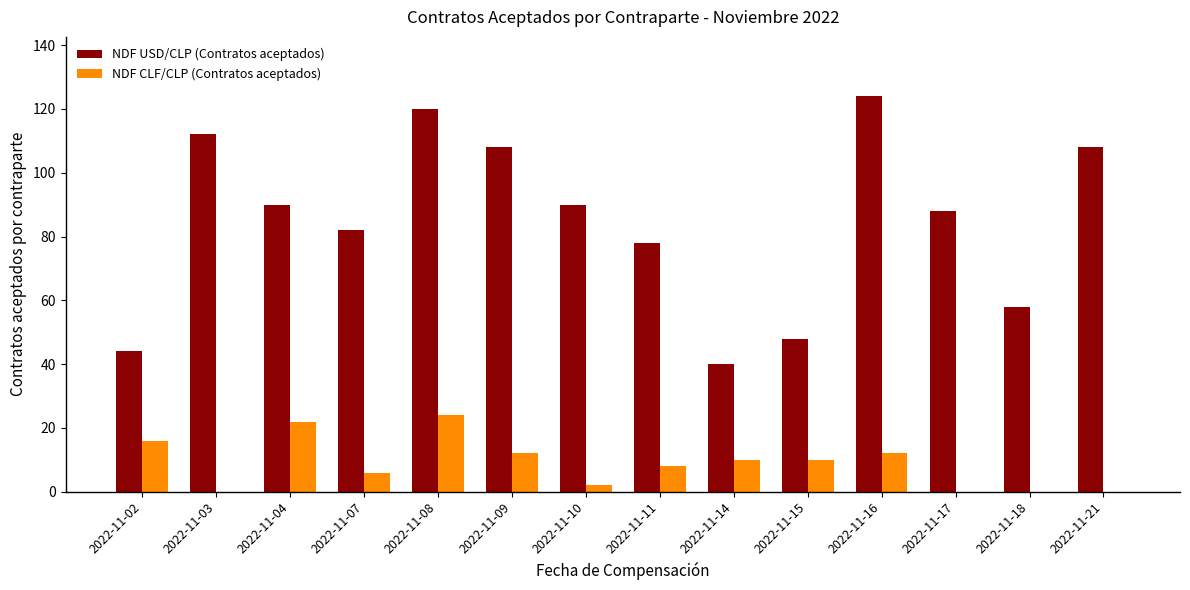

Are the bars grouped side by side (vs. stacked)?

Yes